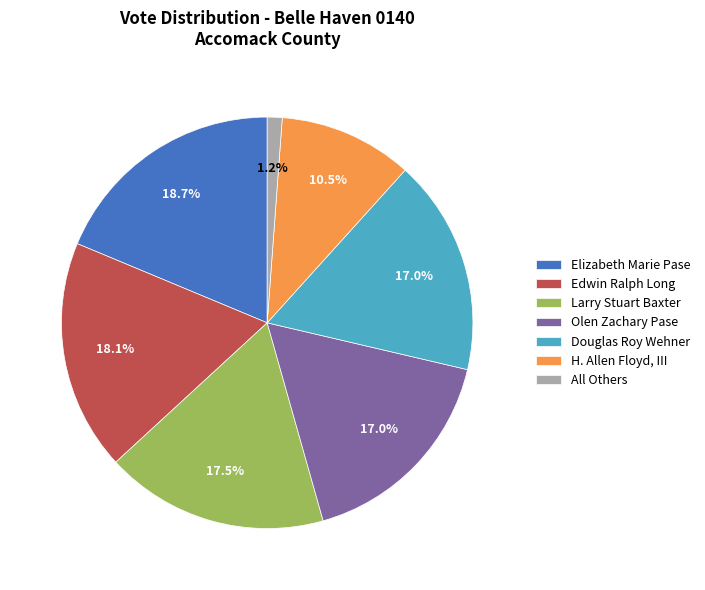

Does any single category account for the majority?

No